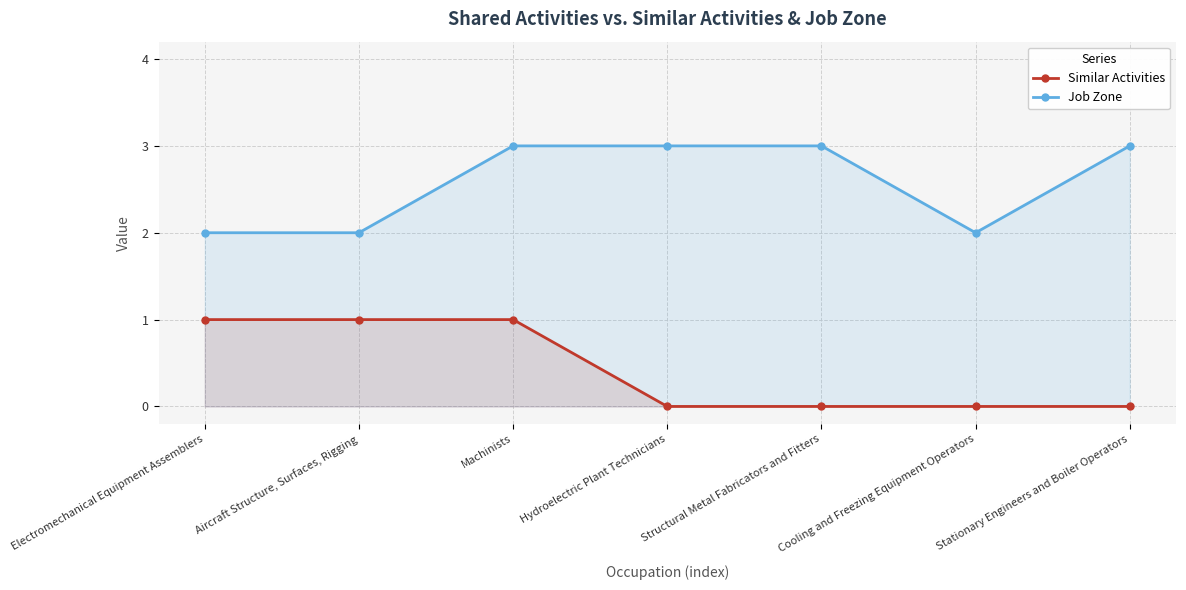

Read the Job Zone value at Hydroelectric Plant Technicians.

3